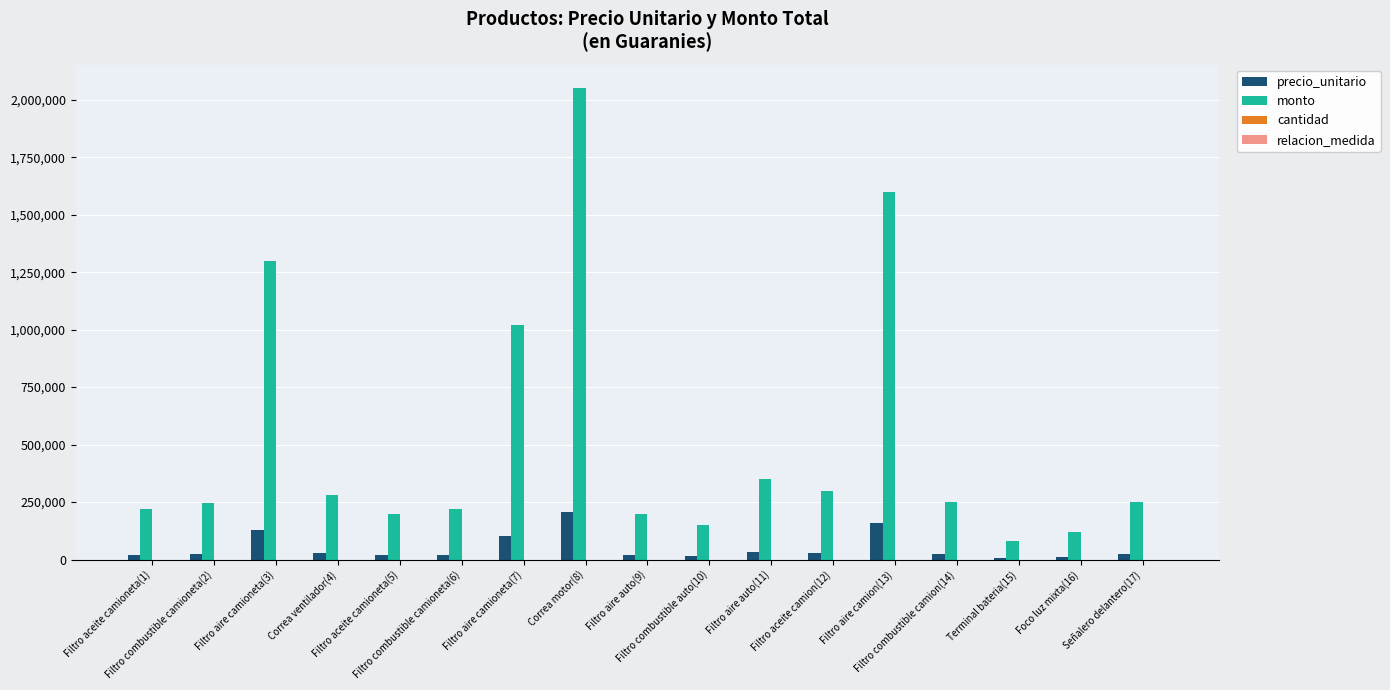

Which series has the largest range (max minus min)?

monto